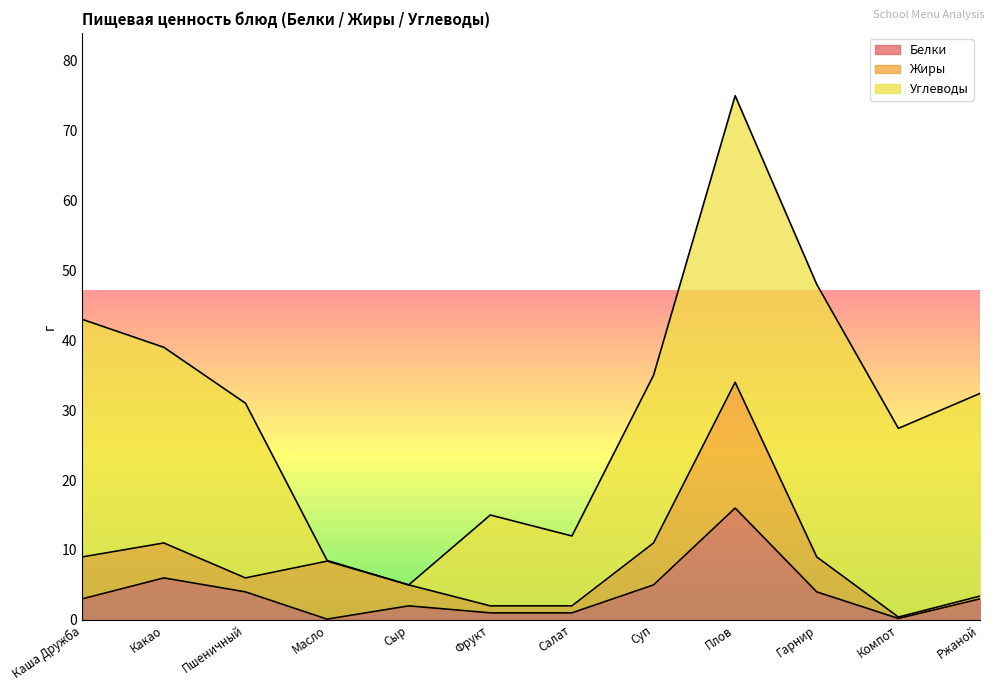

Where is the first local minimum for Углеводы?

Сыр